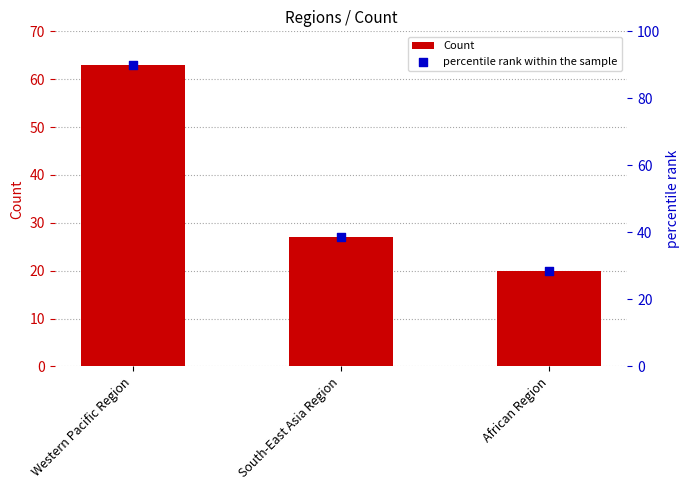

What is the total value across all series at African Region?

48.6